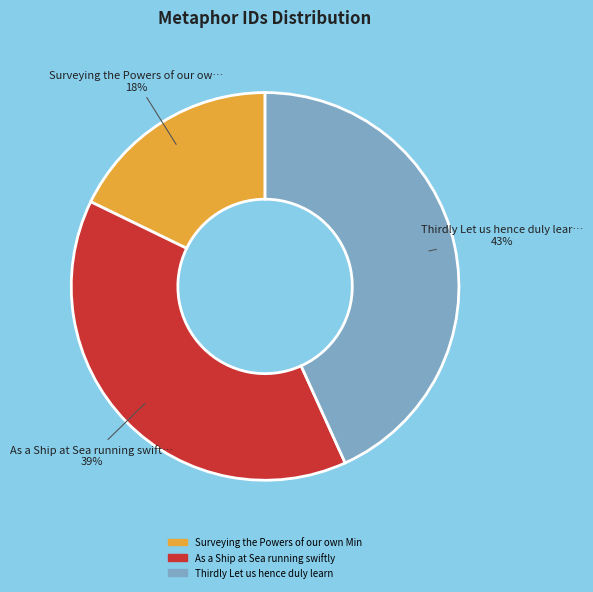

Is there any slice that represents more than half of the pie?

No